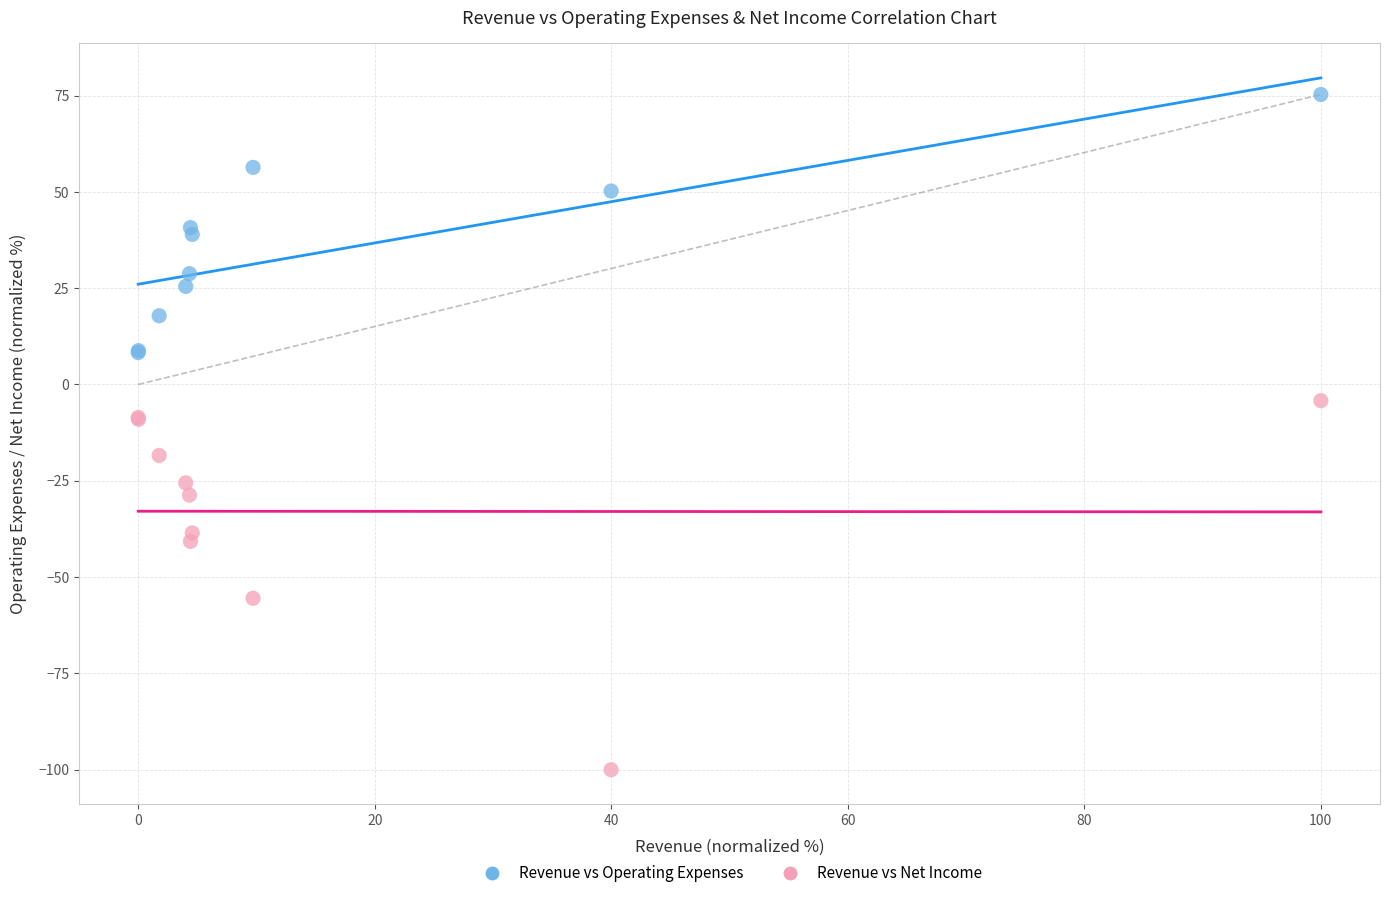

In the Revenue vs Net Income series, what Y value is closest to -52?

-55.5